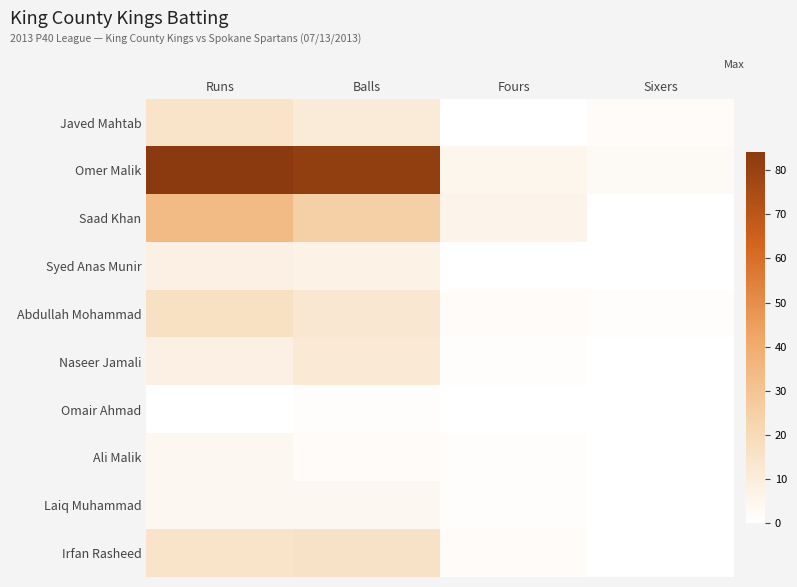

Which label corresponds to the largest value in the chart?

Runs